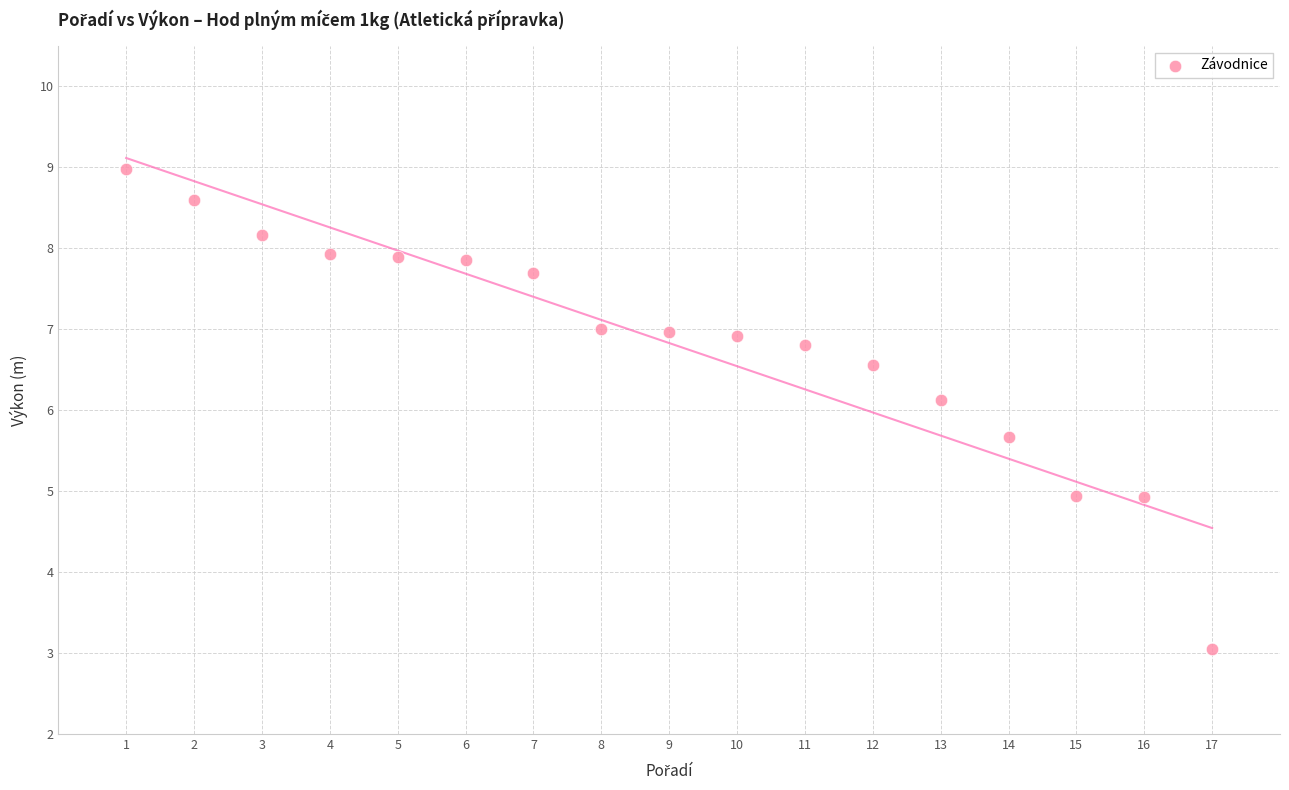

What Y value in the scatter plot is closest to 6?

6.1